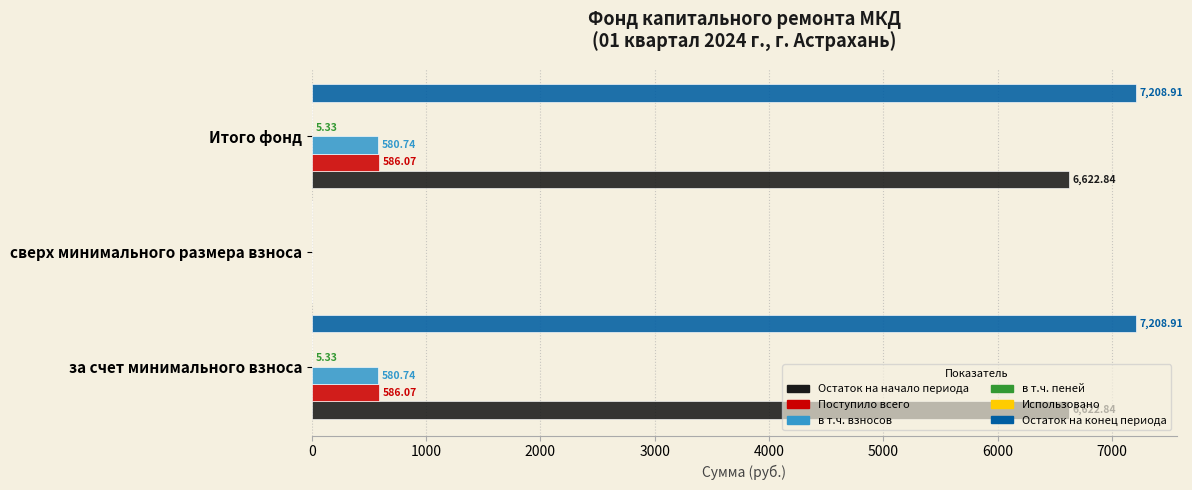

Which series has the largest total across all categories?

Остаток на конец периода